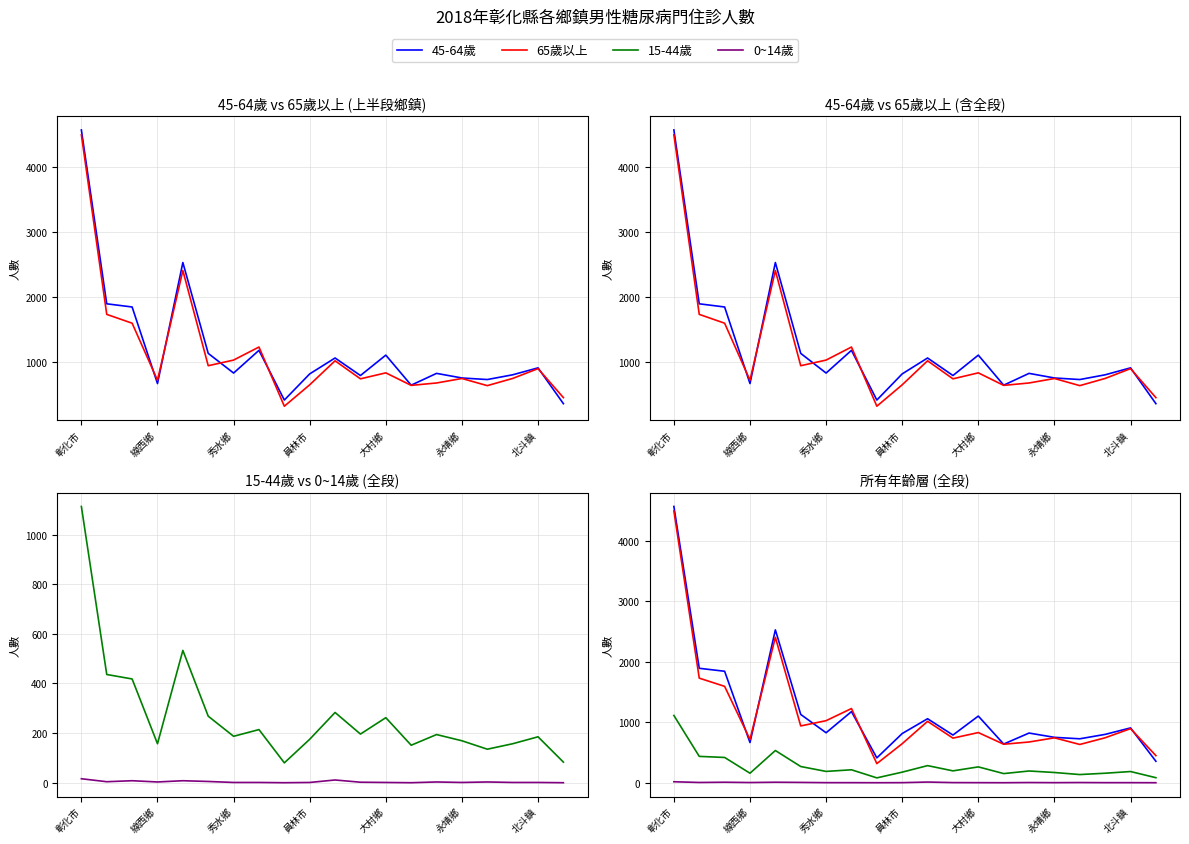

True or false: 65歲以上 has more than 1 points higher than both neighbors.

True